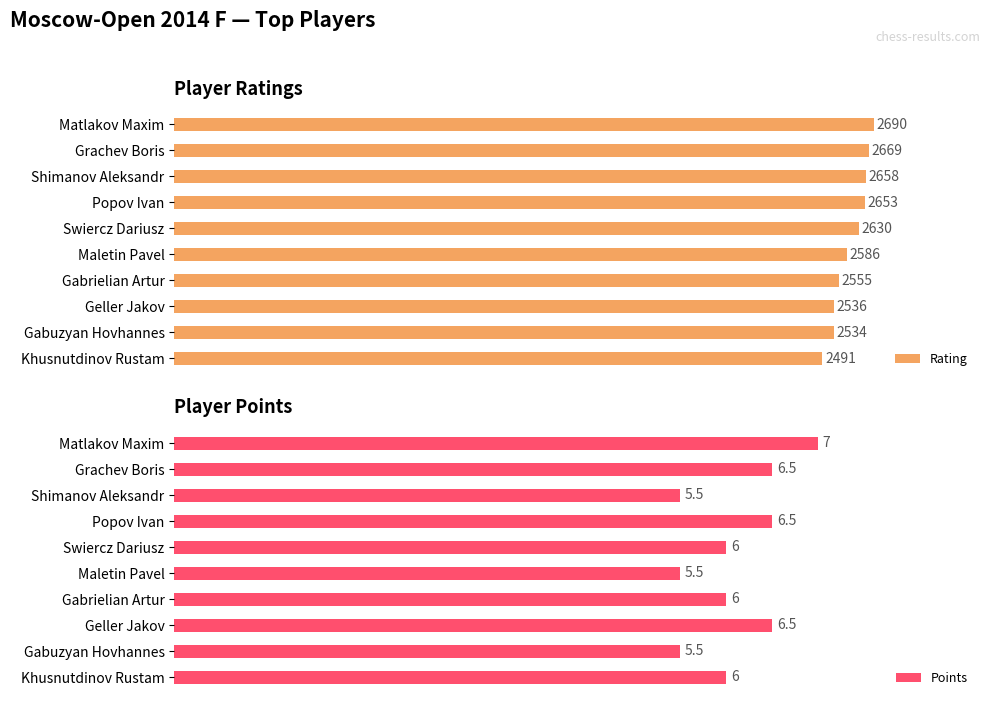

What is the difference between the maximum and minimum values in the Points series?

1.5